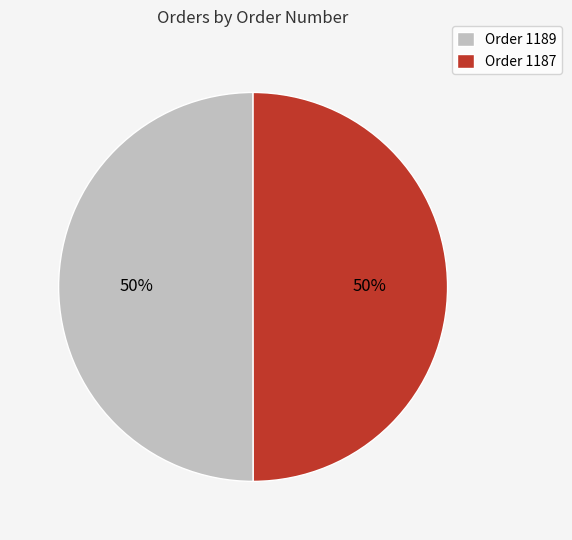

Combined, do Order 1189 and Order 1187 account for over 50%?

Yes